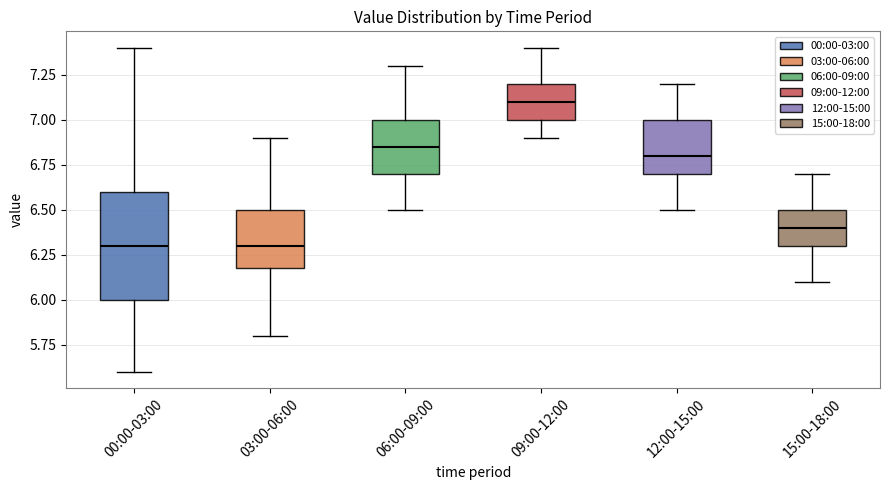

Where does the upper whisker of the box for 15:00-18:00 end on the y-axis? The values are not printed on the chart, so give them approximately, as read against the axis.

6.70